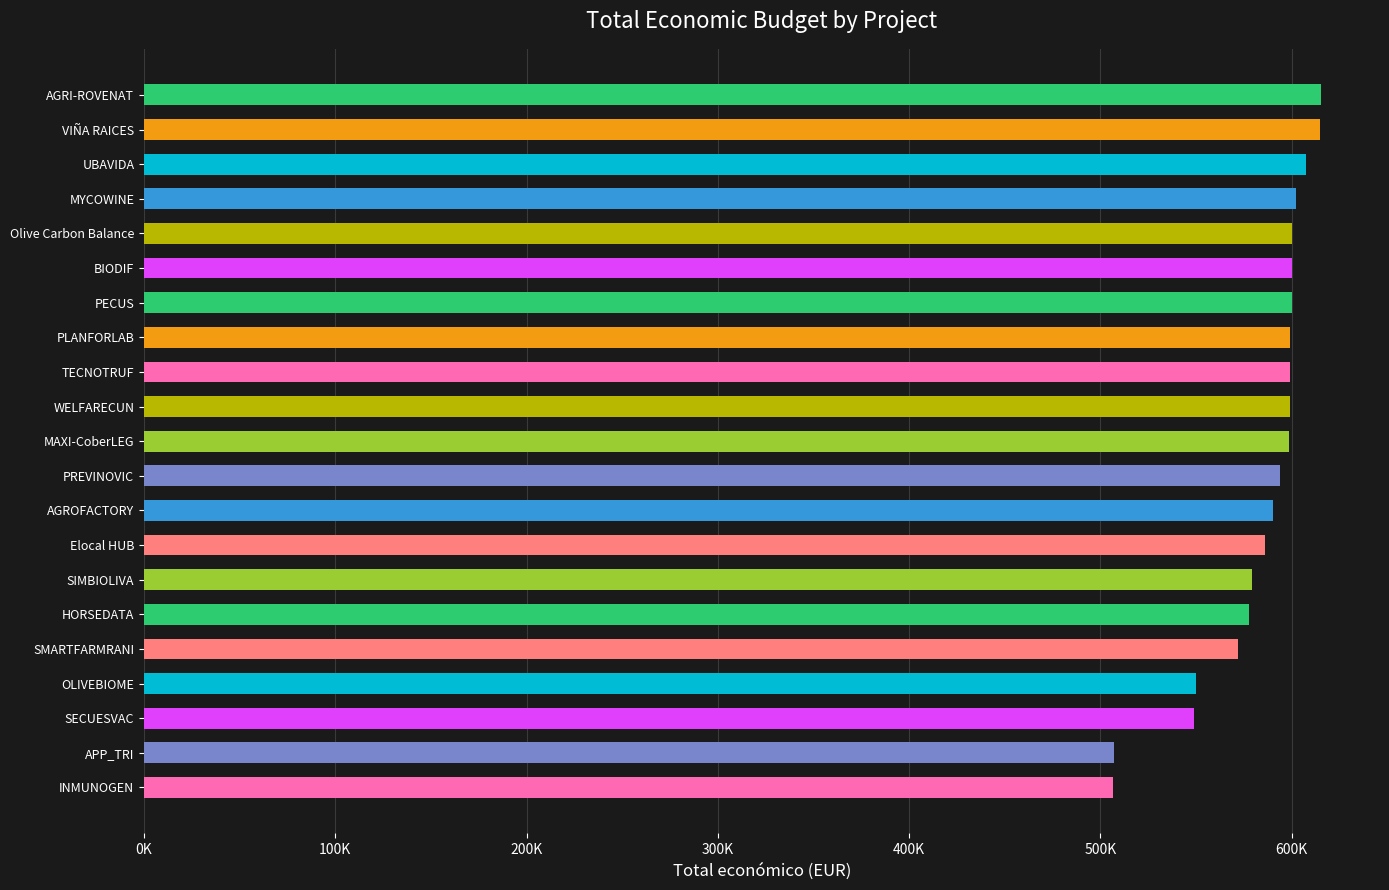

Does the chart contain any negative values?

No